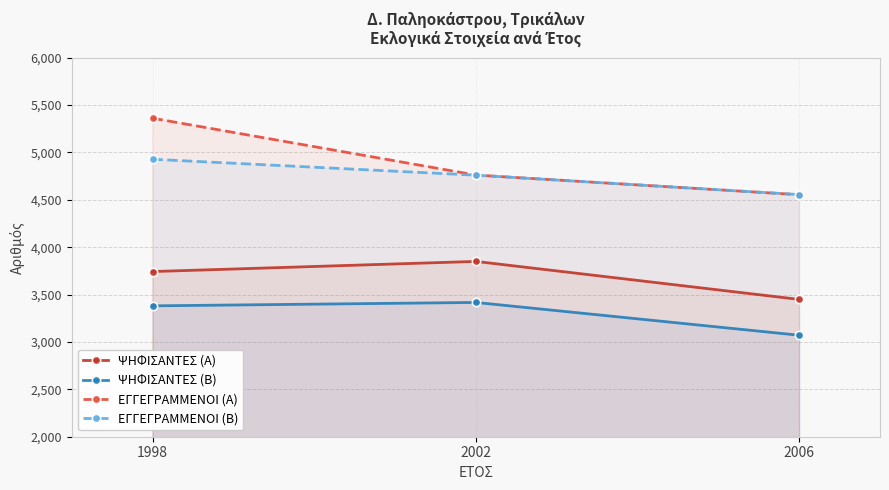

How many categories are shown in the chart?

3